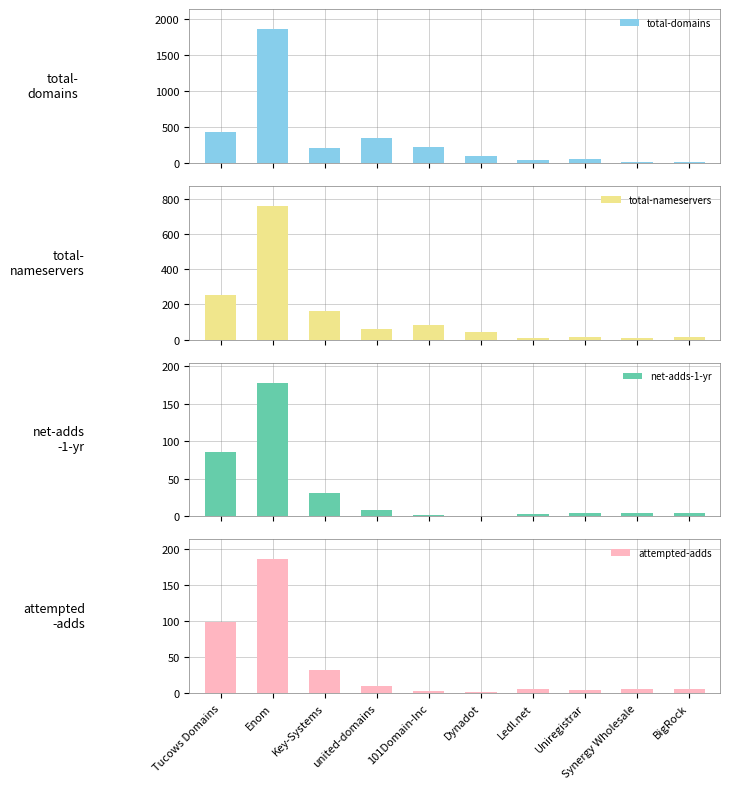

Where does the total-domains series first go above 204?

Tucows Domains